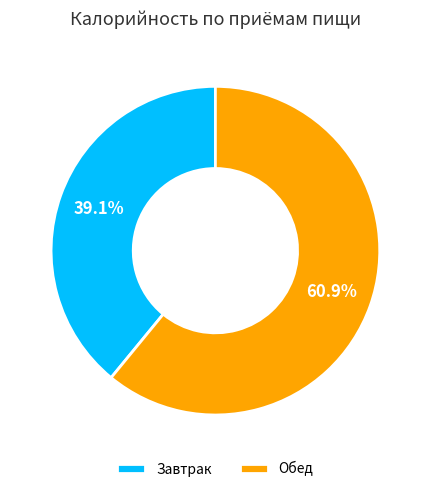

The Обед slice represents 47% of the pie. True or false?

False